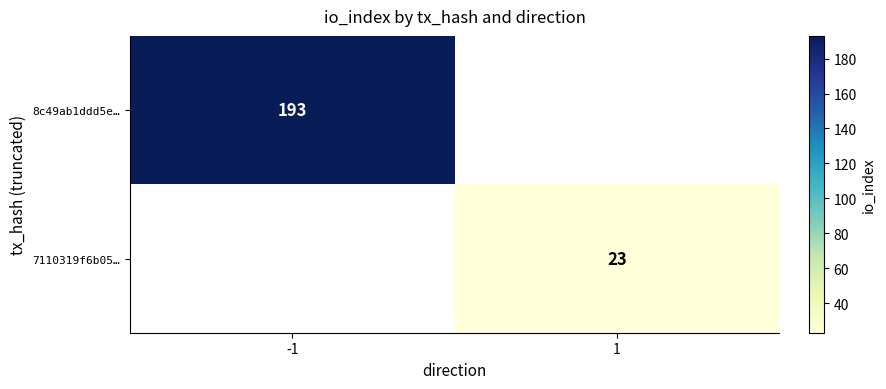

How many data points does each series have?

2